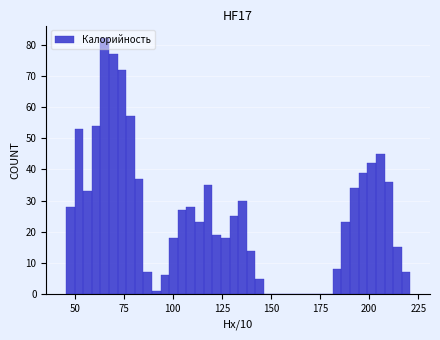

Read against the x-axis, roughly where is the centre of the tallest bar?

65